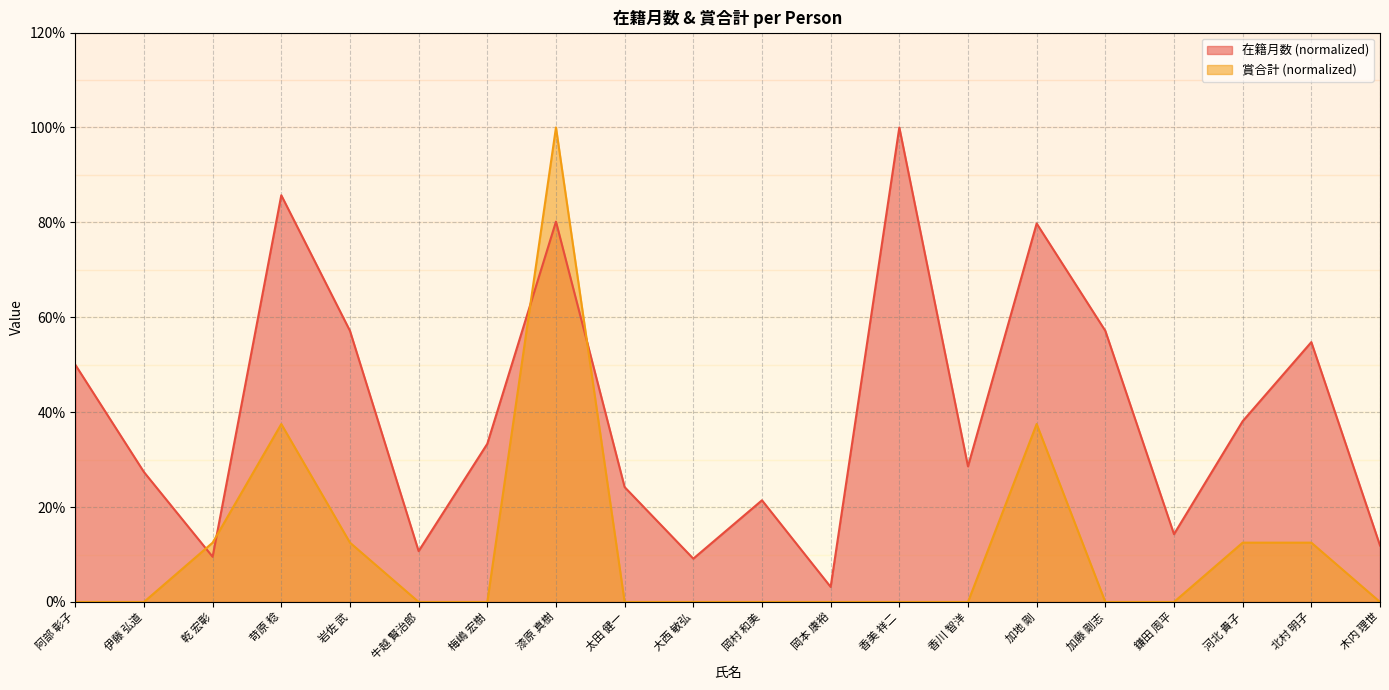

In 在籍月数, how many points are higher than both neighbors (excluding endpoints)?

6